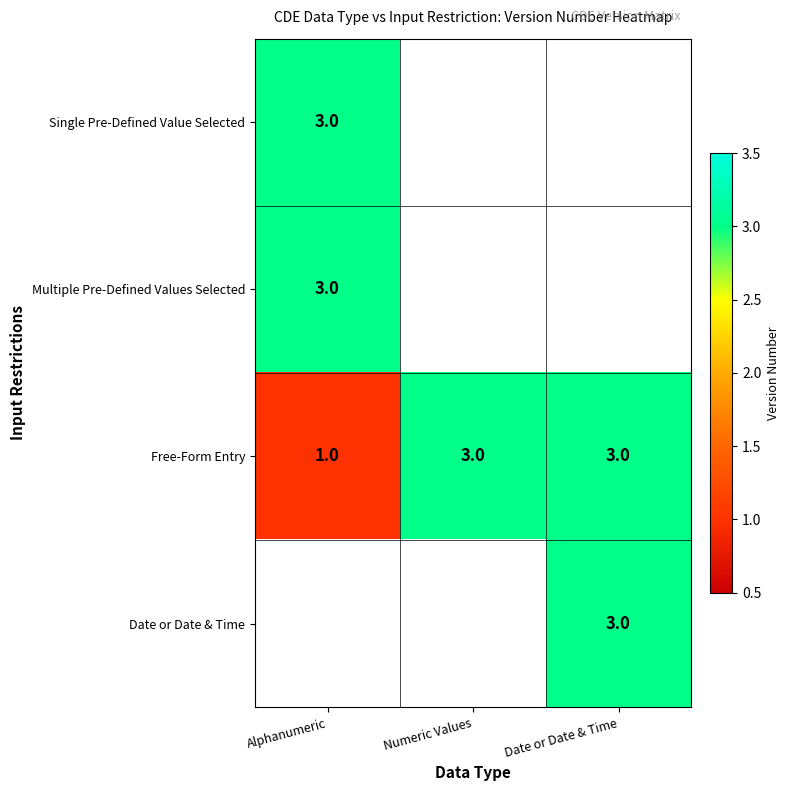

What value does the Free-Form Entry series have at Date or Date & Time?

3